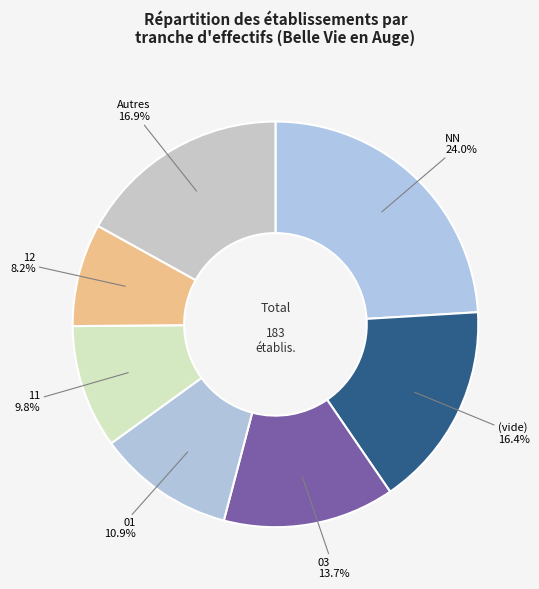

How much of the chart is everything except 03?

86.3%